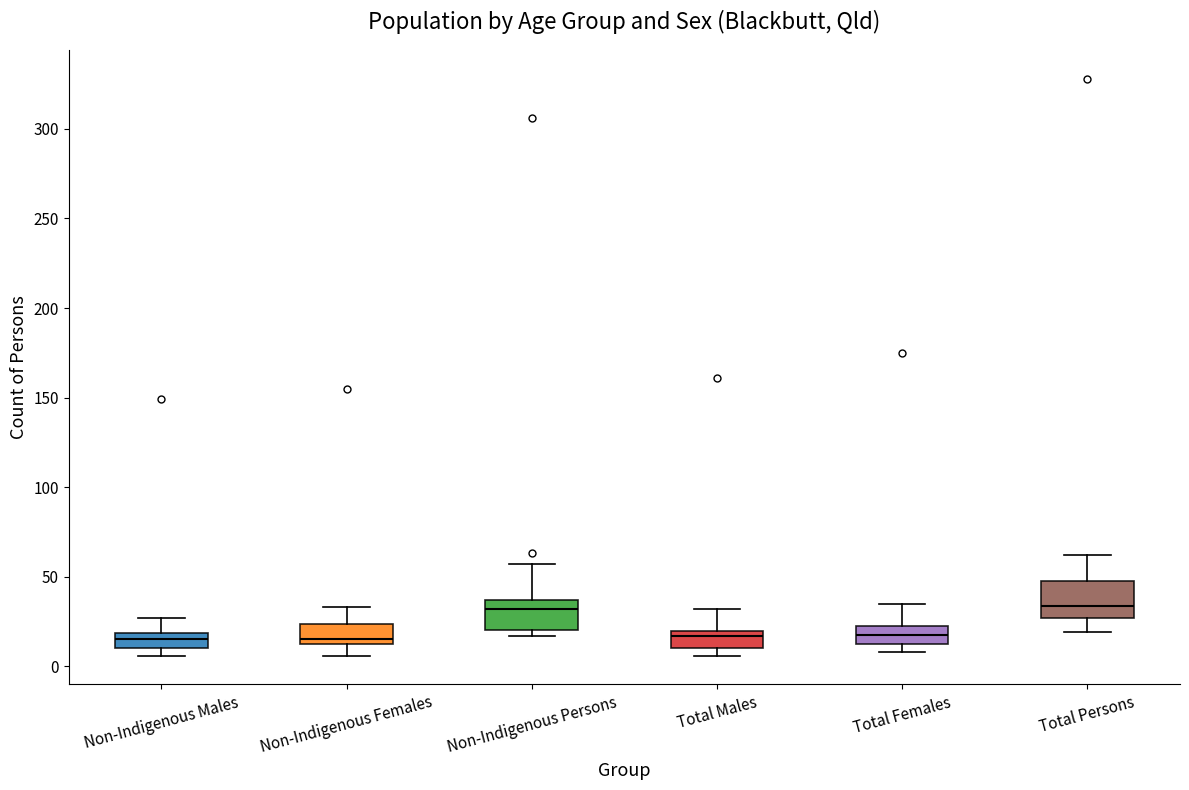

Reading left to right, read every box against the y-axis: the position of its median line, the range the box covers, and the ends of its whiskers. The values are not printed on the chart, so give them approximately, as read against the axis.

Non-Indigenous Males: median 15, box 10 to 20, whiskers 5 to 25
Non-Indigenous Females: median 15, box 10 to 25, whiskers 5 to 35
Non-Indigenous Persons: median 30, box 20 to 35, whiskers 15 to 55
Total Males: median 15, box 10 to 20, whiskers 5 to 30
Total Females: median 20 (inside the box), box 15 to 20, whiskers 10 to 35
Total Persons: median 35, box 25 to 50, whiskers 20 to 60